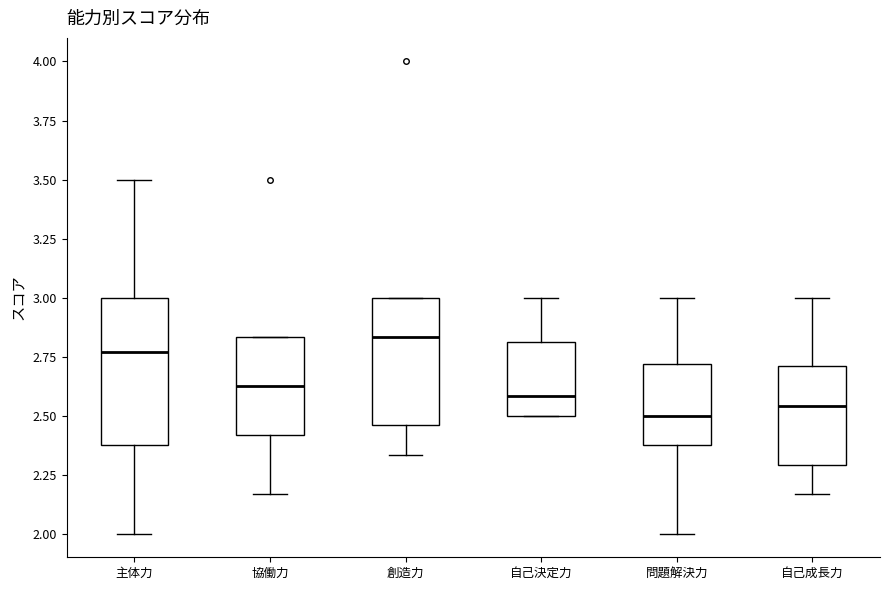

Where does the lower whisker of the box for 主体力 end on the y-axis? The values are not printed on the chart, so give them approximately, as read against the axis.

2.00